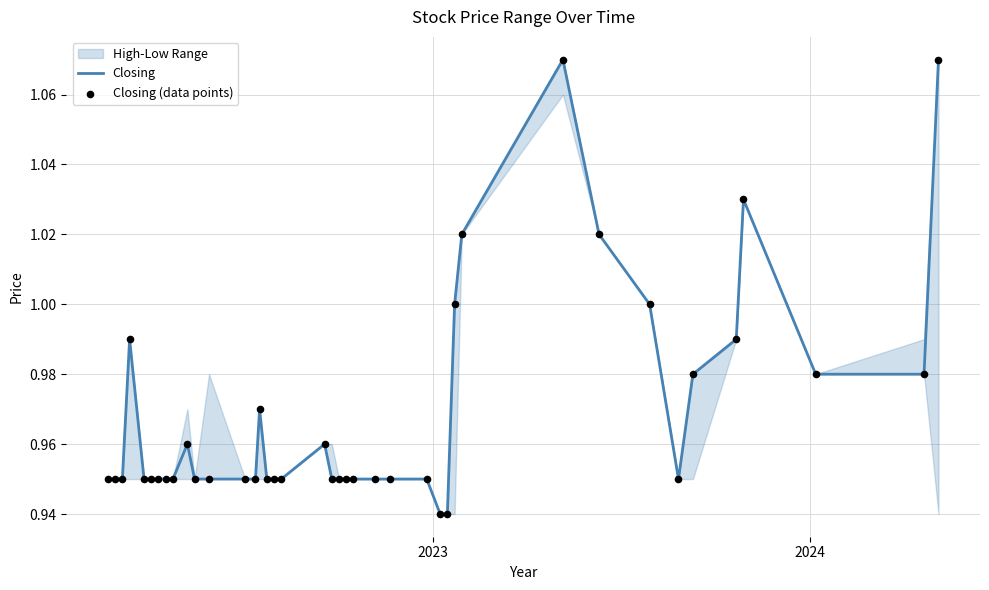

Which series reaches the minimum Y coordinate?

Closing